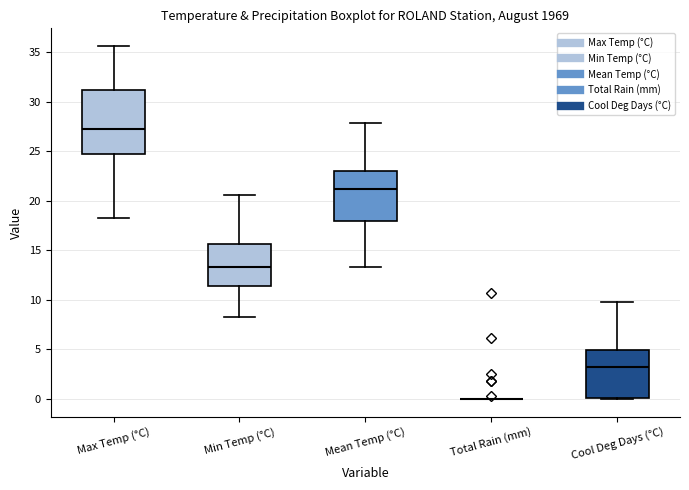

Reading left to right, transcribe this box plot: for each box, give where its median line is, the range the box spans, and where its two whiskers end, as read against the y-axis. The values are not printed on the chart, so give them approximately, as read against the axis.

Max Temp (°C): median 27.0, box 24.5 to 31.0, whiskers 18.5 to 35.5
Min Temp (°C): median 13.5, box 11.5 to 15.5, whiskers 8.5 to 20.5
Mean Temp (°C): median 21.0, box 18.0 to 23.0, whiskers 13.5 to 28.0
Total Rain (mm): box collapsed to a line at 0.0, whiskers 0.0 to 0.0
Cool Deg Days (°C): median 3.0, box 0.0 to 5.0, whiskers 0.0 to 10.0